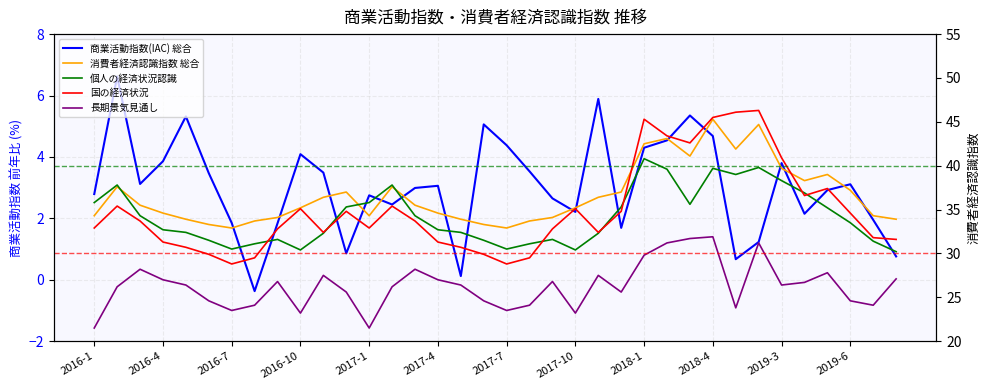

True or false: 消費者経済認識指数 総合 and 長期景気見通し intersect in this chart.

False